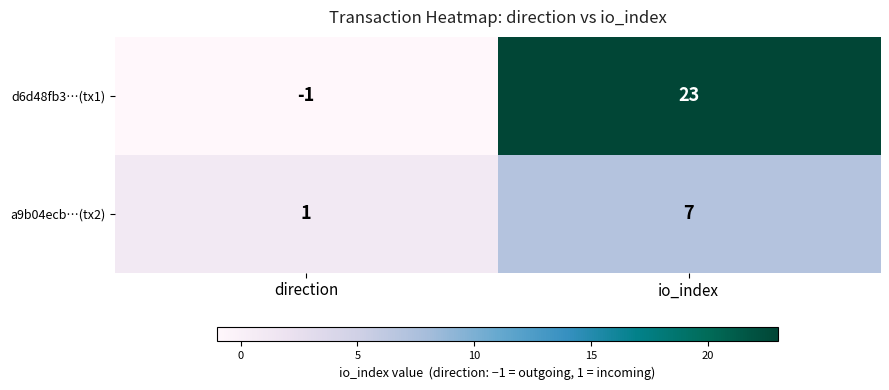

What is the sum of all d6d48fb3…(tx1) values?

22